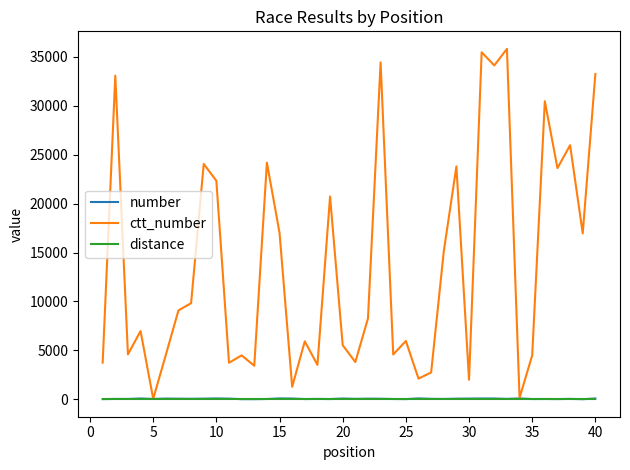

Which series has the largest total across all categories?

ctt_number